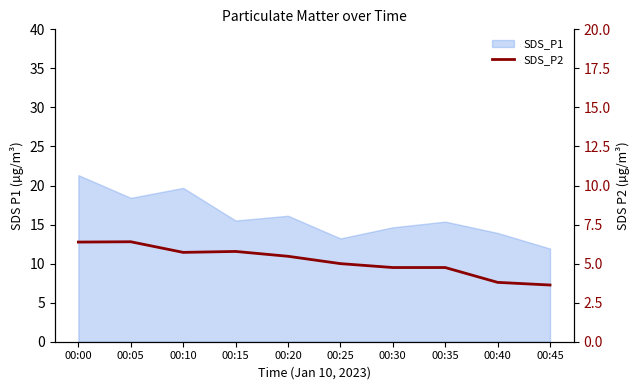

What is the sum of all values?

51.7